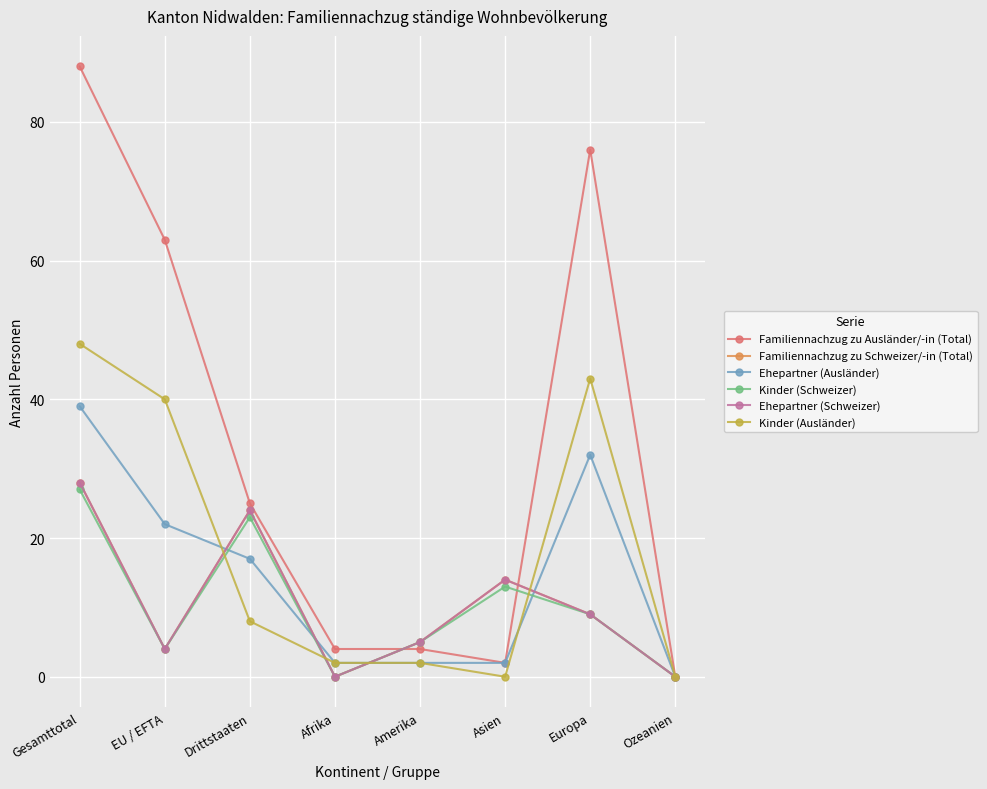

Reading left to right, list all the values displayed in this chart.

Familiennachzug zu Ausländer/-in (Total): 88	63	25	4	4	2	76	0
Familiennachzug zu Schweizer/-in (Total): 28	4	24	0	5	14	9	0
Ehepartner (Ausländer): 39	22	17	2	2	2	32	0
Kinder (Schweizer): 27	4	23	0	5	13	9	0
Ehepartner (Schweizer): 28	4	24	0	5	14	9	0
Kinder (Ausländer): 48	40	8	2	2	0	43	0